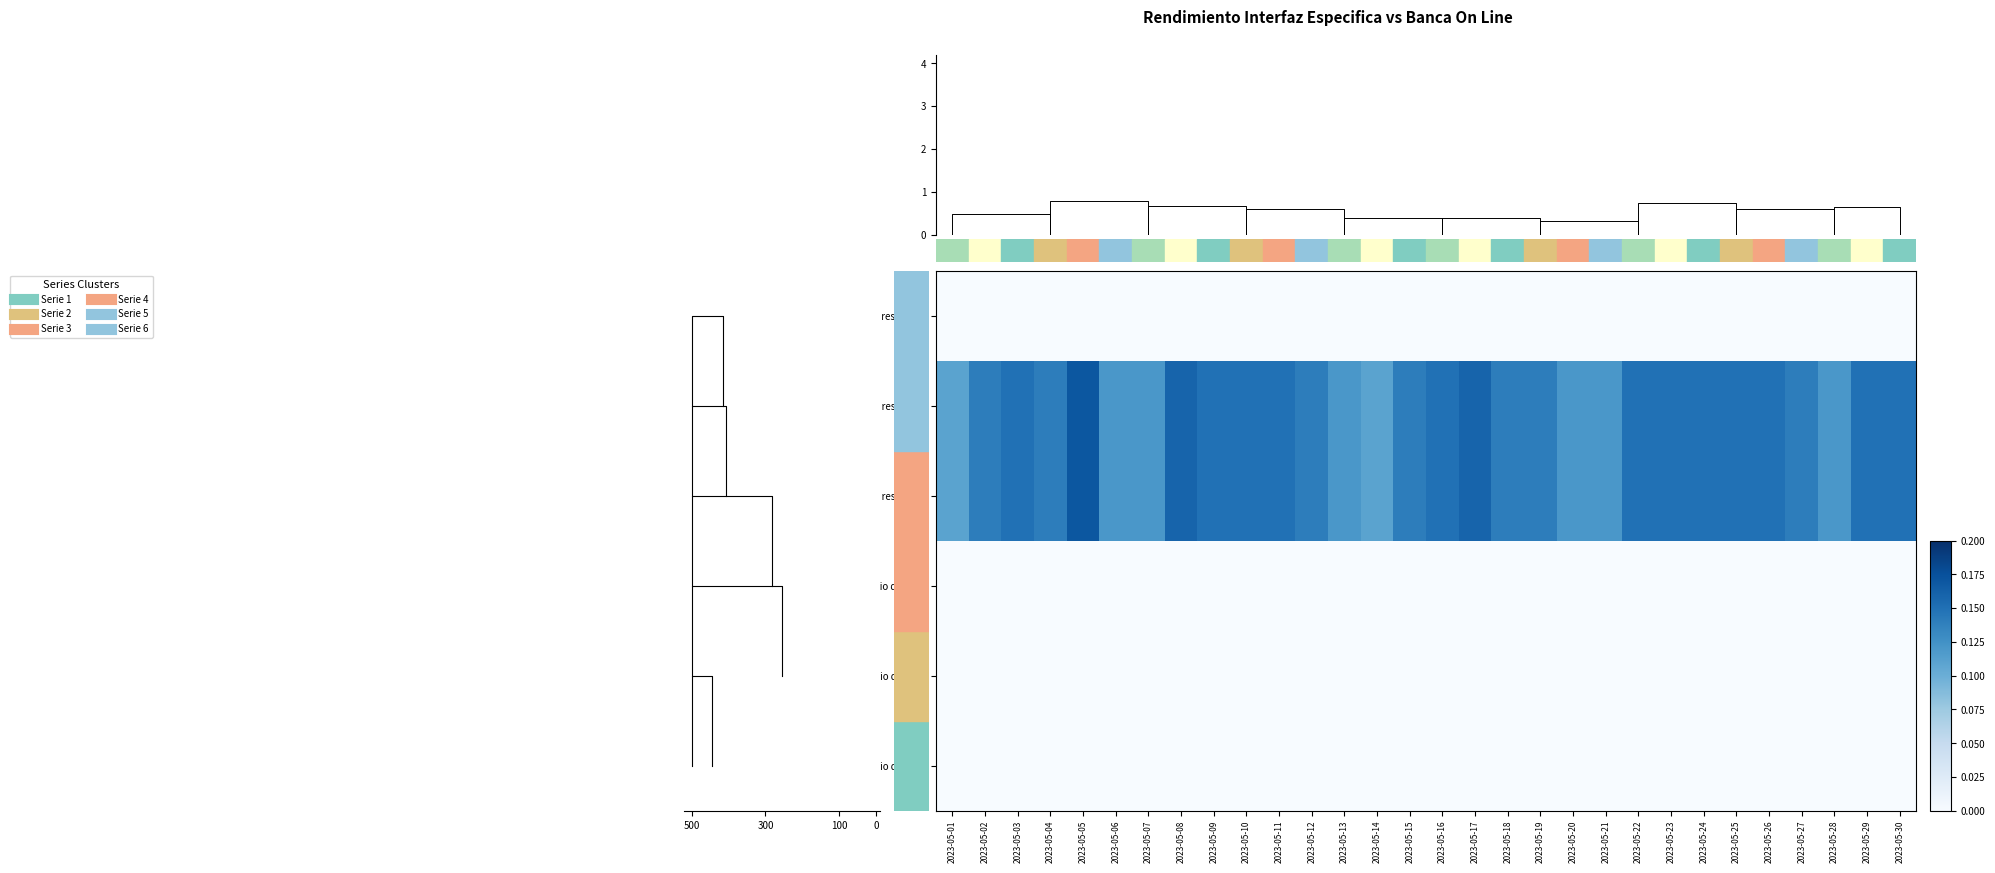

What is the total value across all series at 2023-05-20?

0.2